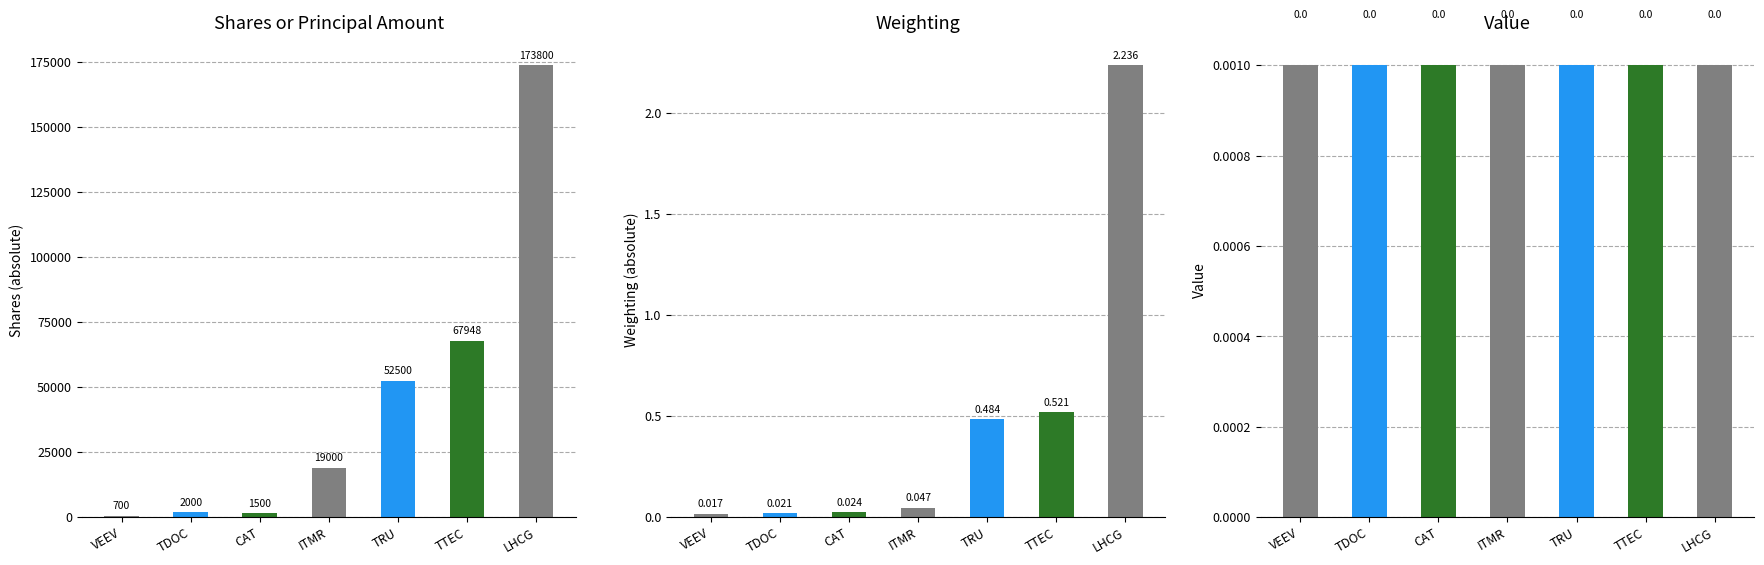

What position from the left is VEEV?

1